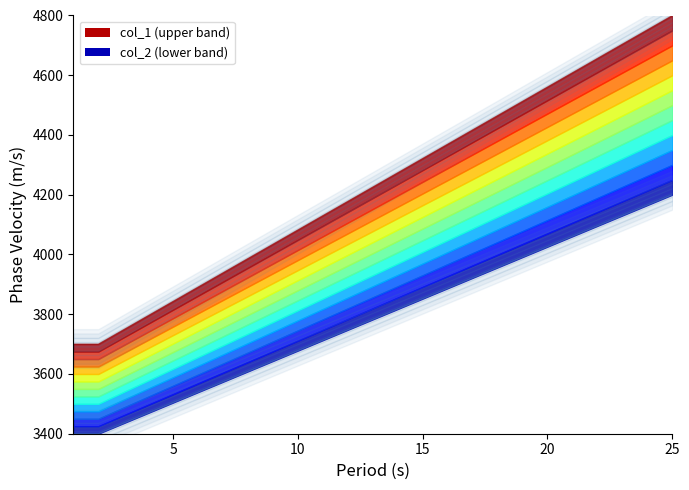

True or false: col_1 and col_2 intersect in this chart.

False